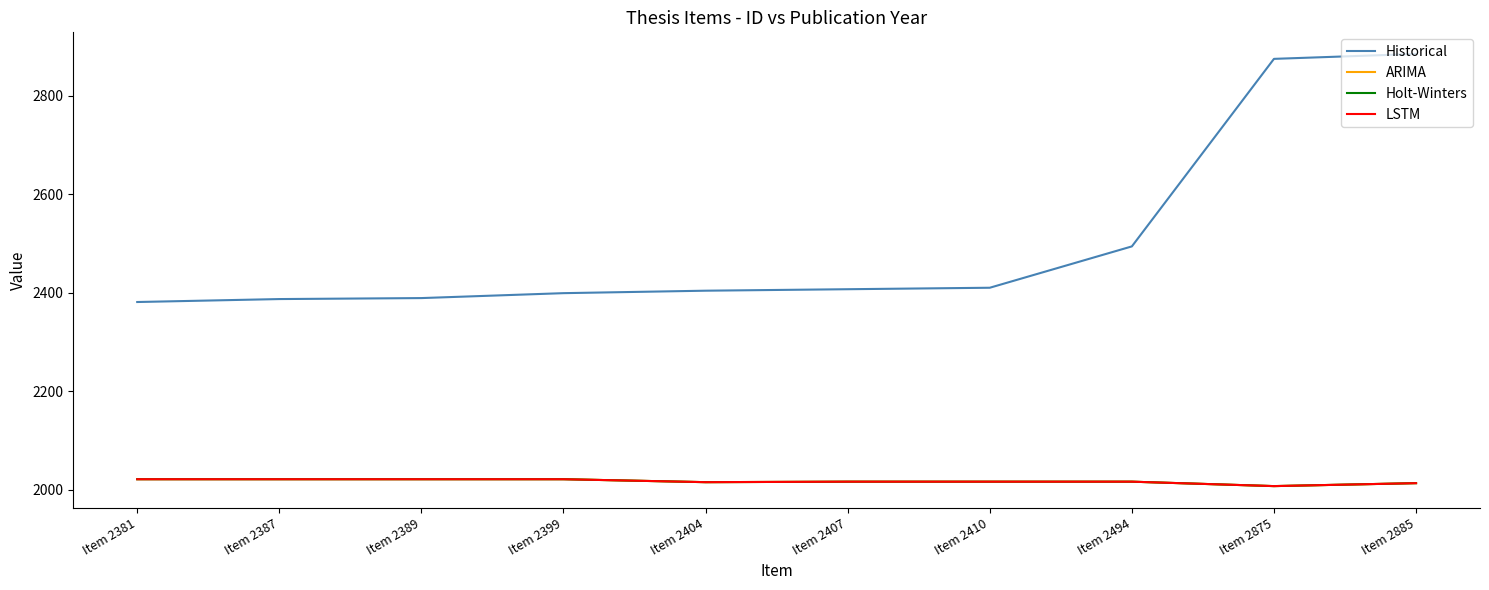

What is the difference between the highest and lowest values at Item 2494?

478